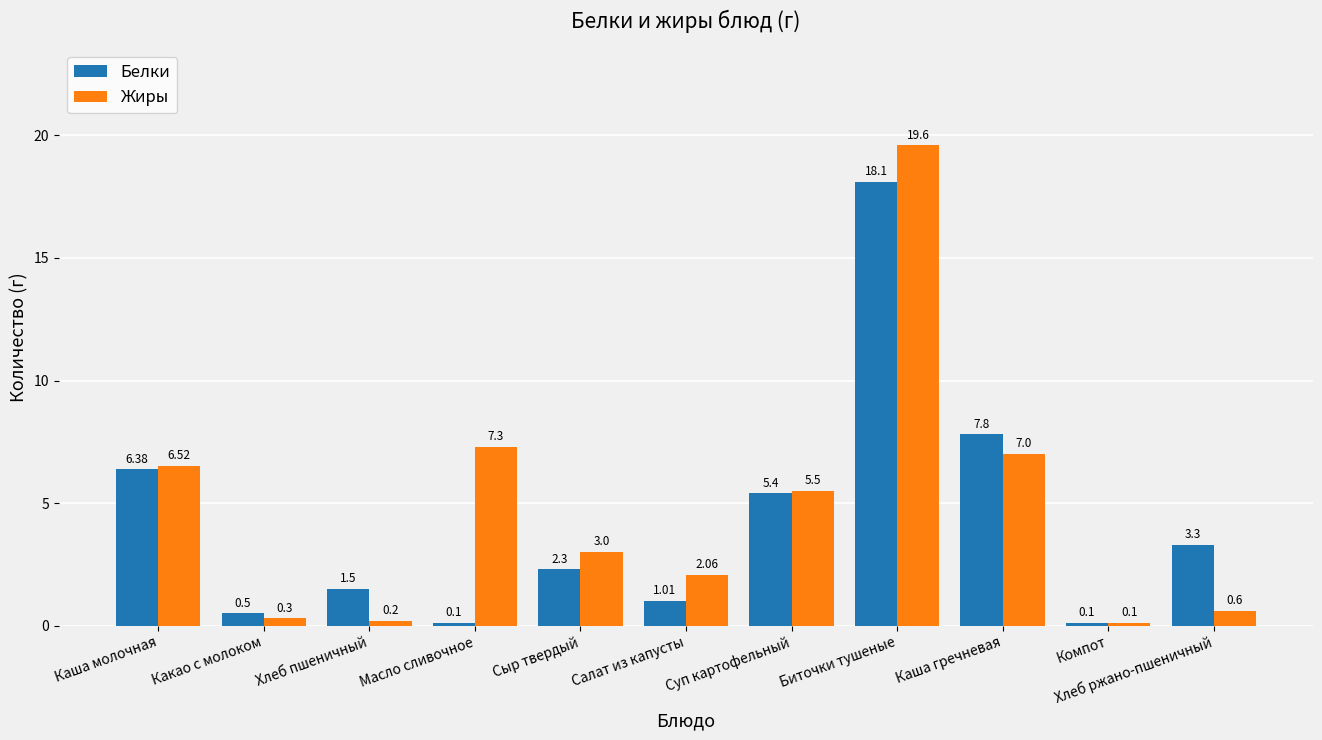

What is the difference between the highest and lowest values at Суп картофельный?

0.1